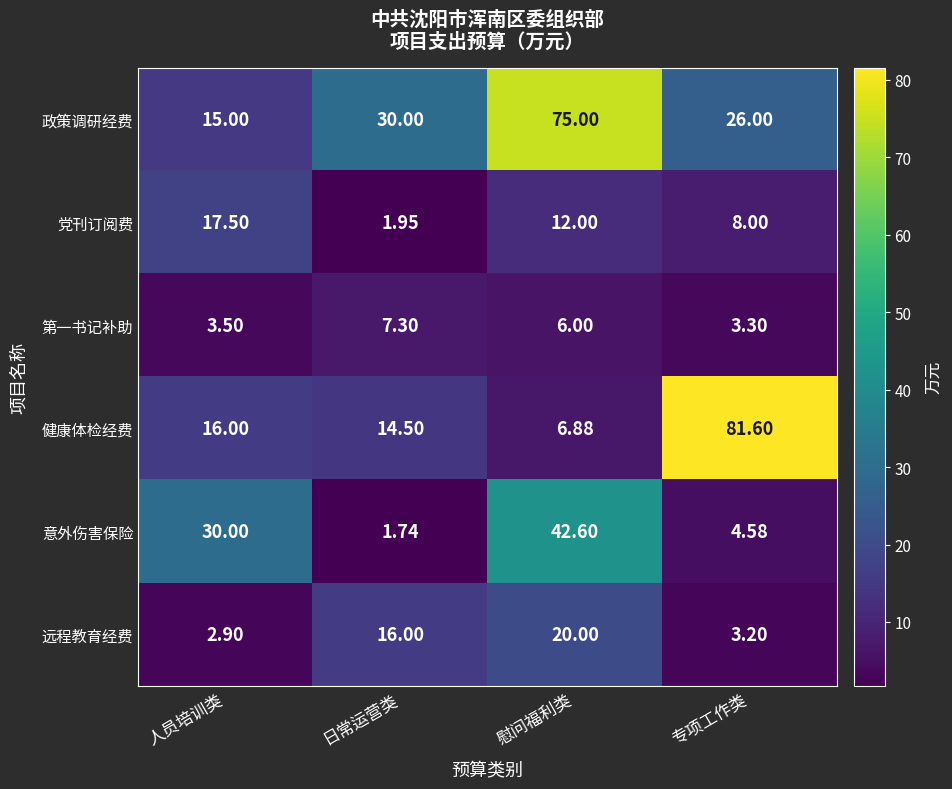

Which series has the largest total across all categories?

政策调研经费